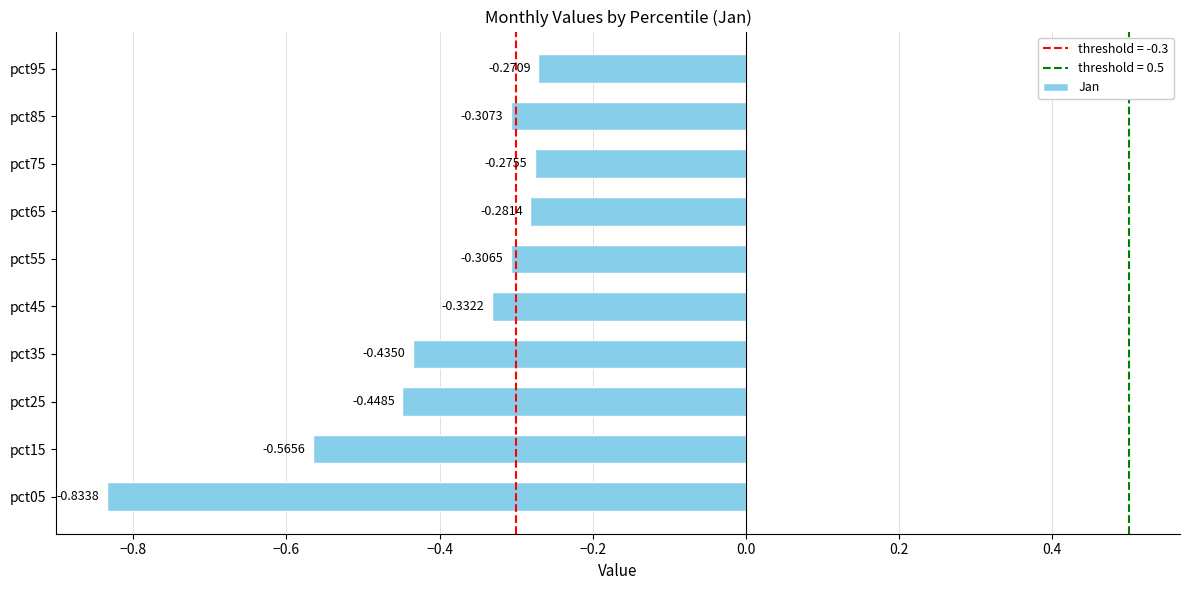

Rank the categories by value from highest to lowest.

pct95, pct75, pct65, pct55, pct85, pct45, pct35, pct25, pct15, pct05